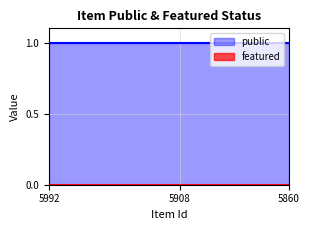

Reading right to left, extract all data points from this chart.

public: 5860=1	5862=1	5863=1	5864=1	5866=1	5908=1	5909=1	5965=1	5967=1	5968=1	5969=1	5992=1
featured: 5860=0	5862=0	5863=0	5864=0	5866=0	5908=0	5909=0	5965=0	5967=0	5968=0	5969=0	5992=0